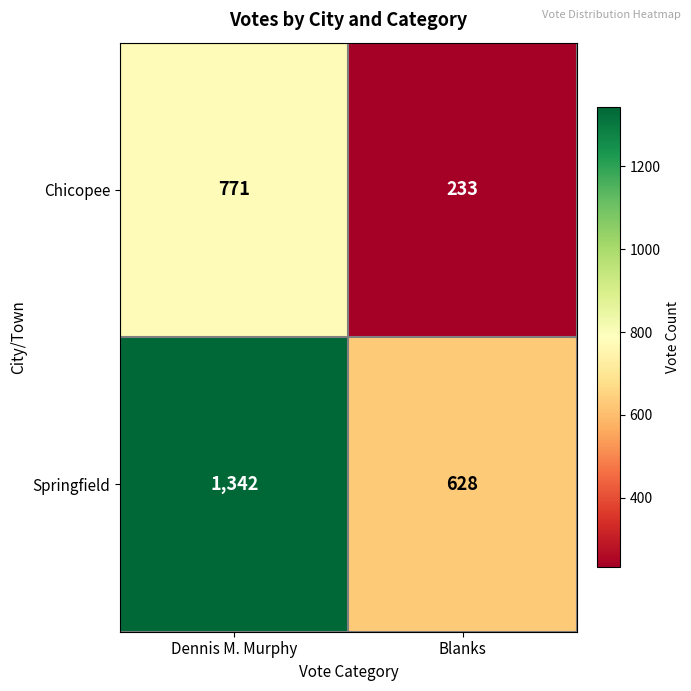

Reading right to left, list all the values displayed in this chart.

Chicopee: 233	771
Springfield: 628	1342